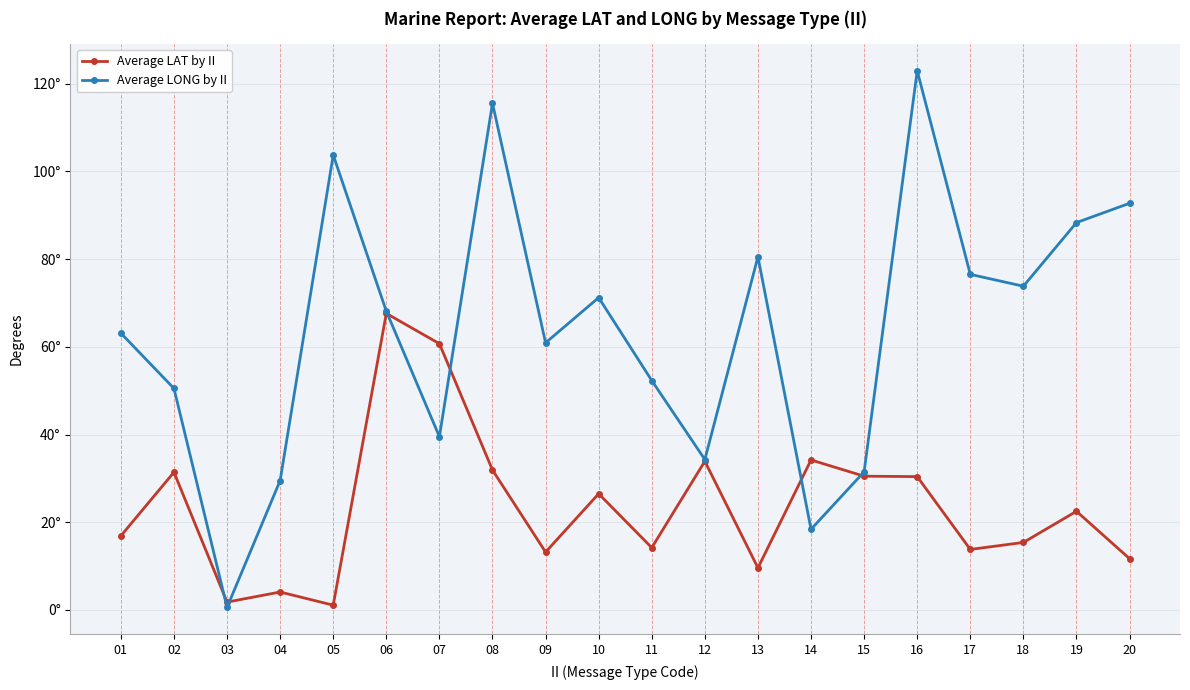

What is the maximum value for Average LONG by II?

122.9